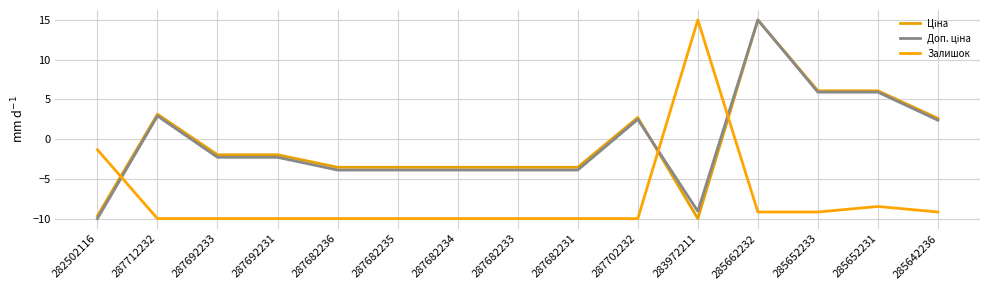

Does the chart have visible grid lines?

Yes